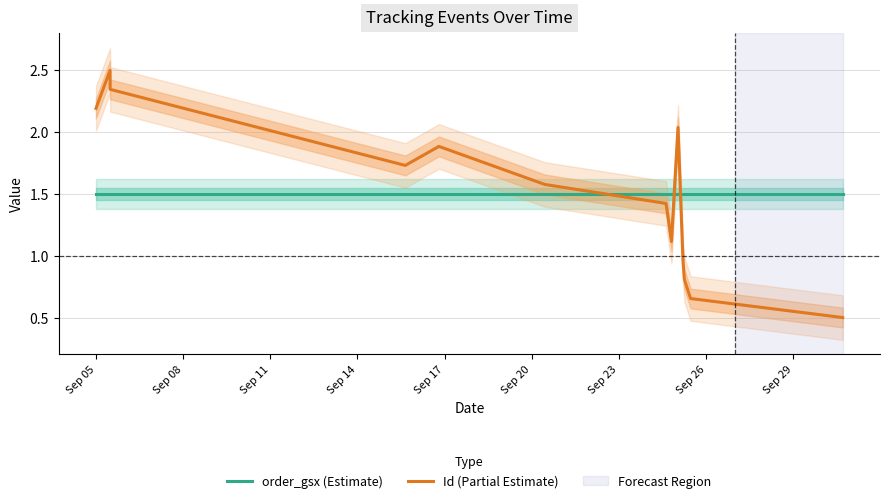

Which category has the lowest value in the order_gsx (Estimate) series?

Sep 05